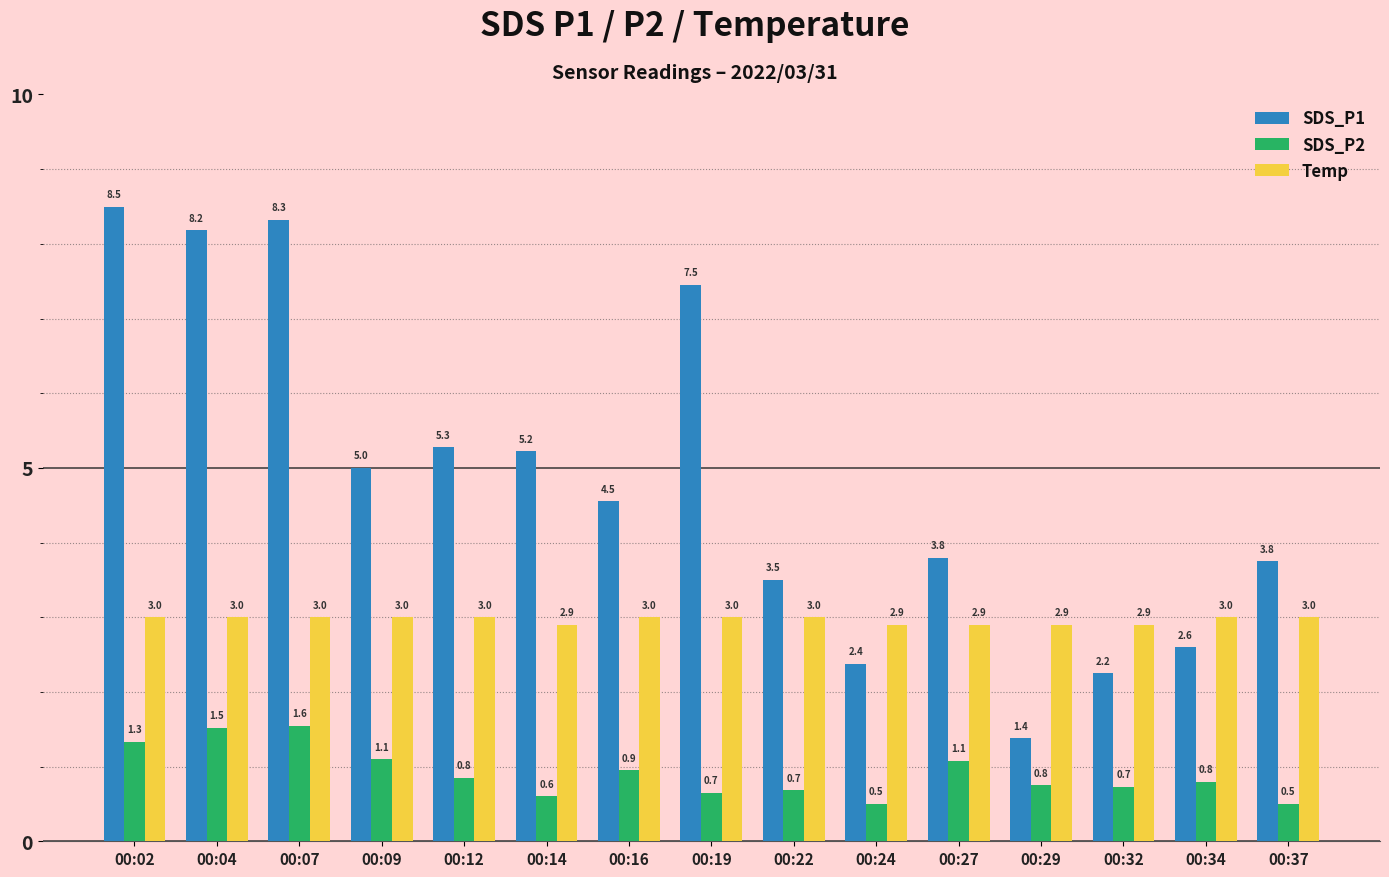

What is the maximum value shown in the chart?

8.5